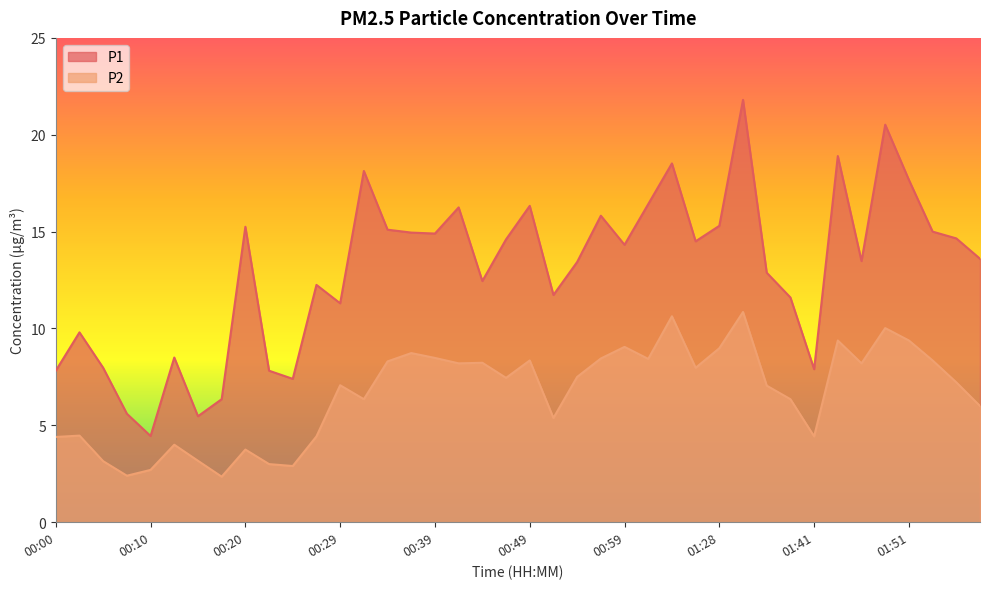

What is the difference between the second highest and minimum values in the P1 series?

16.1